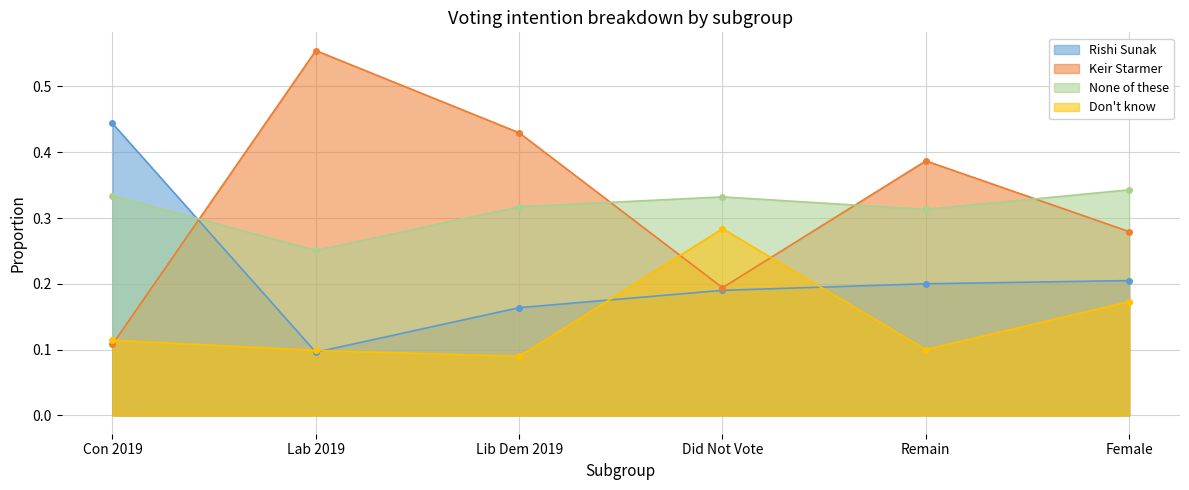

At which category does the chart reach its minimum across all series?

Lib Dem 2019